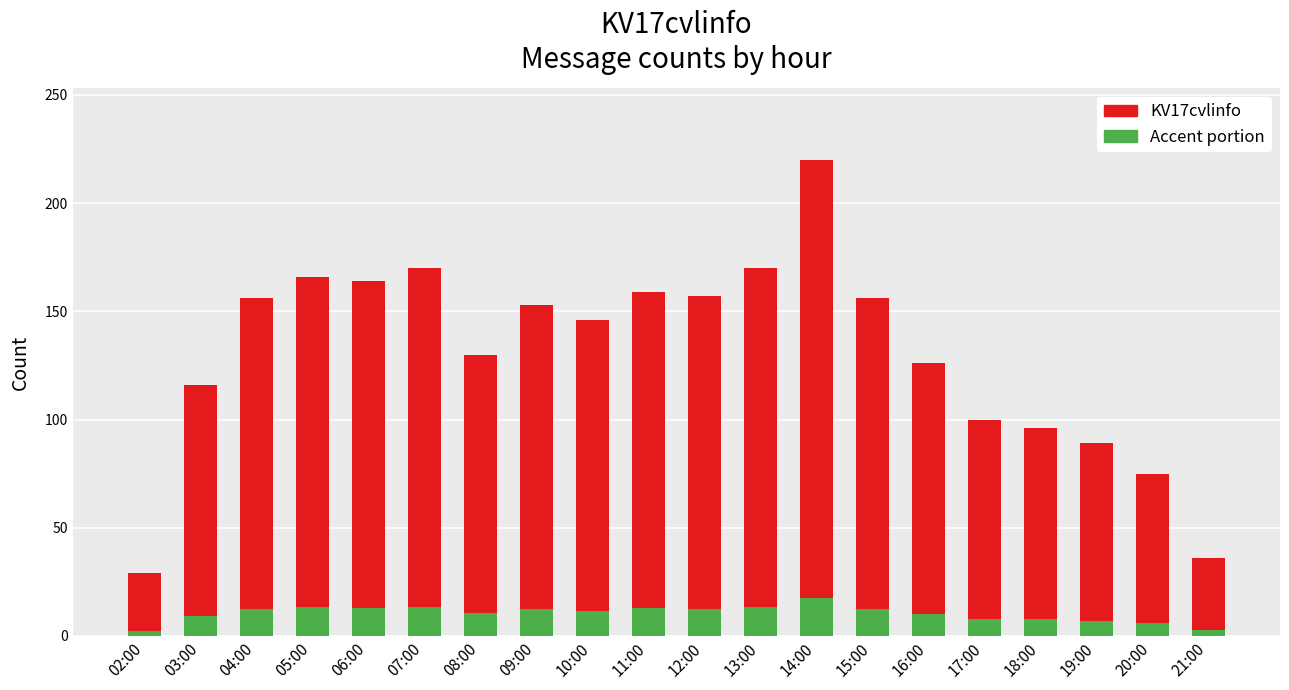

At which category is the sum across all series the highest?

14:00